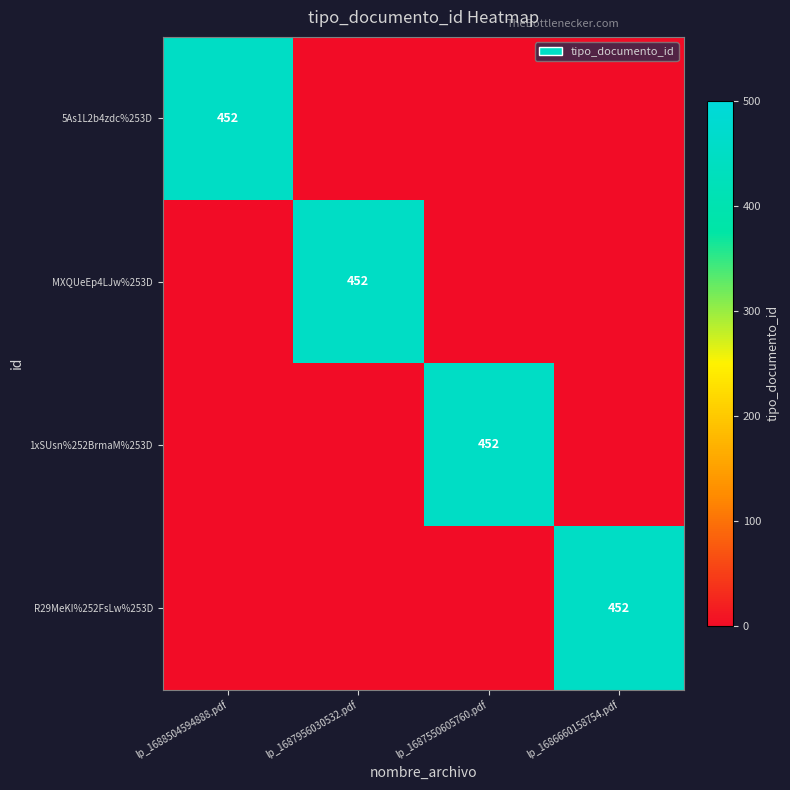

Is it true that R29MeKI%252FsLw%253D equals 169 at lp_1686660158754.pdf?

False